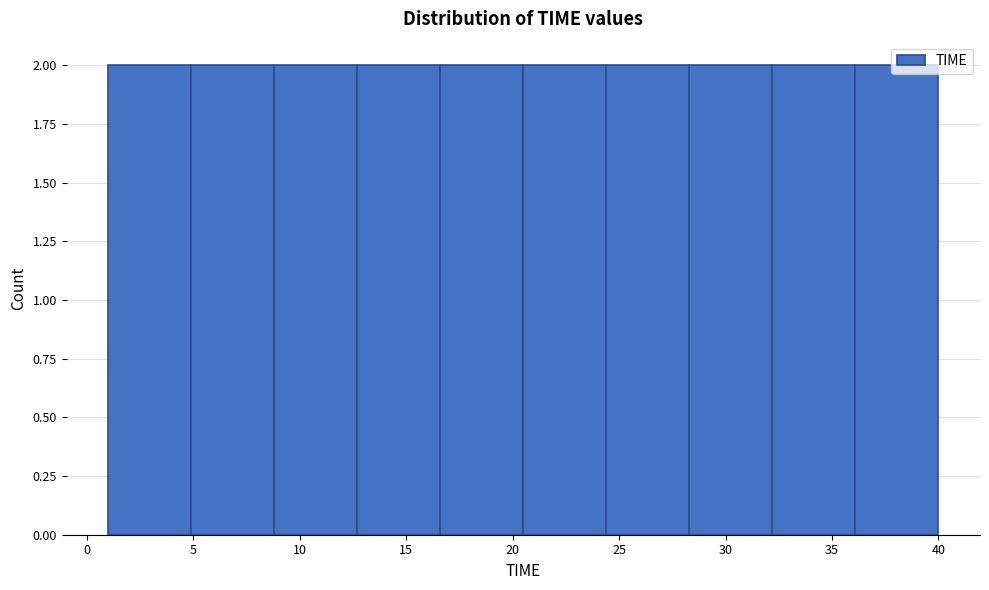

How tall is the bar that spans 16.6 to 20.5 on the x-axis? Neither the bar edges nor the heights are printed on the chart, so give them approximately, as read against the axes.

2